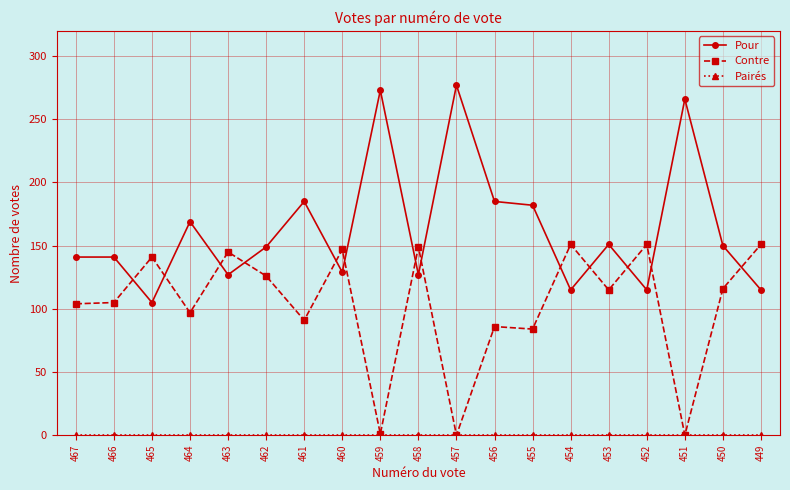

What is the highest value of the Pour series?

277